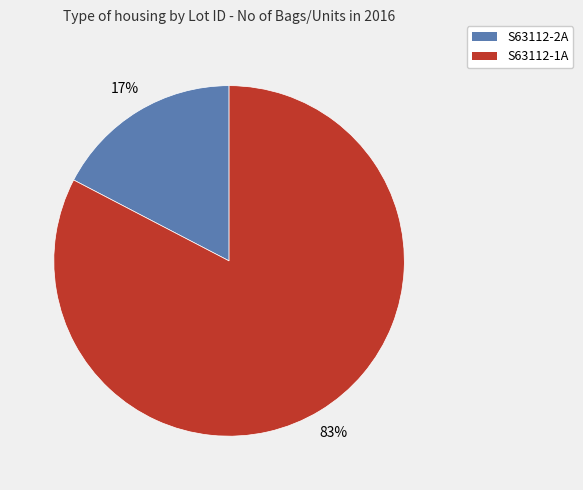

Is the sum of S63112-2A and S63112-1A greater than half?

Yes